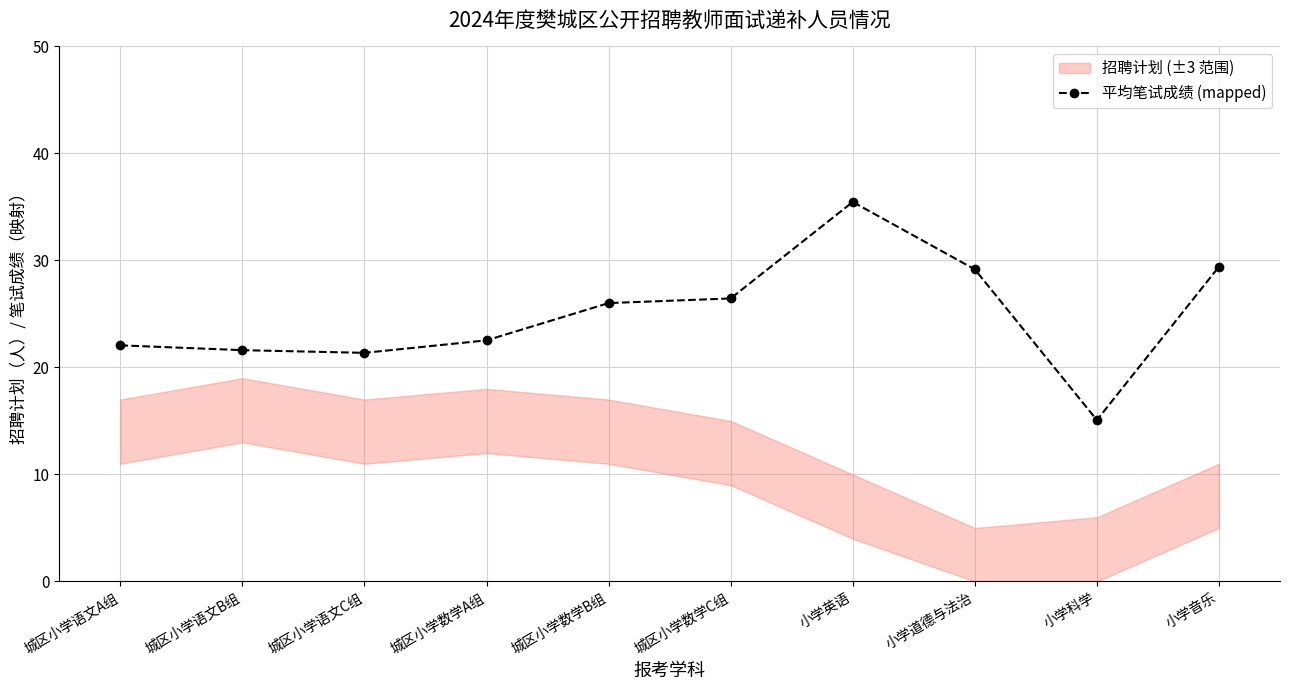

At which category does the chart reach its peak across all series?

小学英语